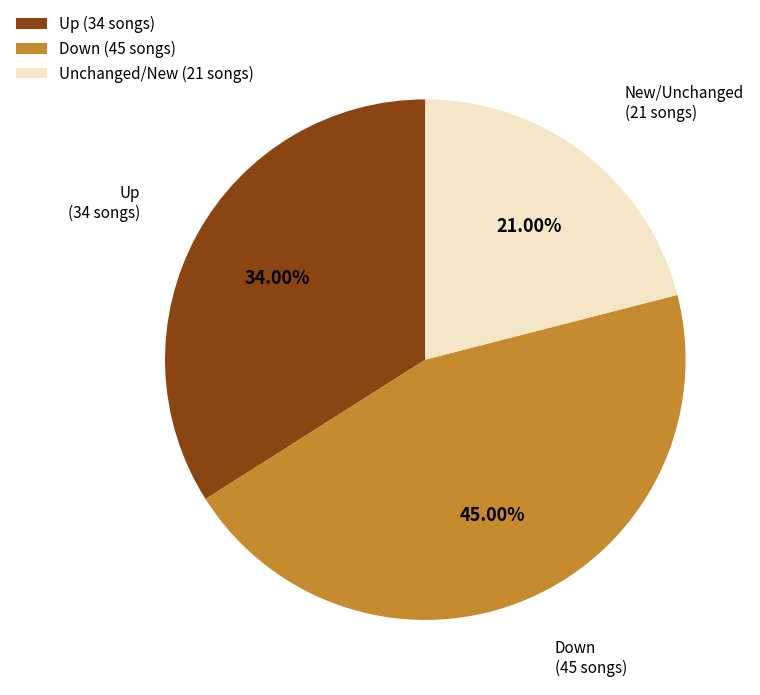

Approximately how many times larger is the value at Unchanged/New (21 songs) compared to Down (45 songs)?

0.5